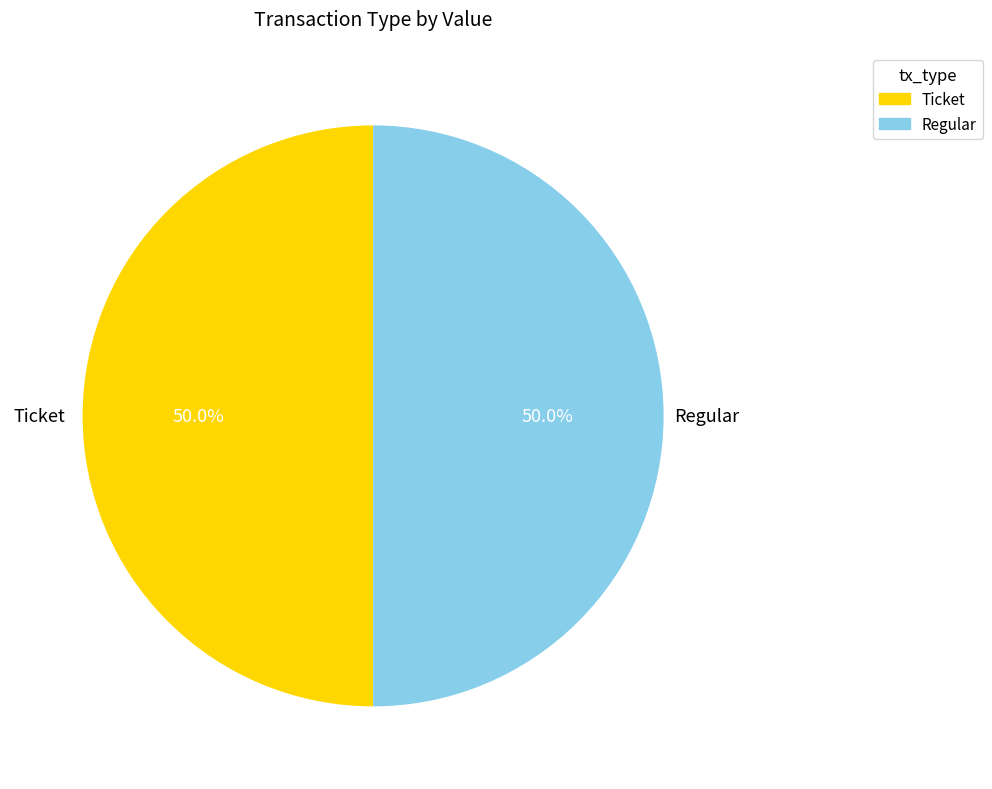

How many segments does this pie chart have?

2